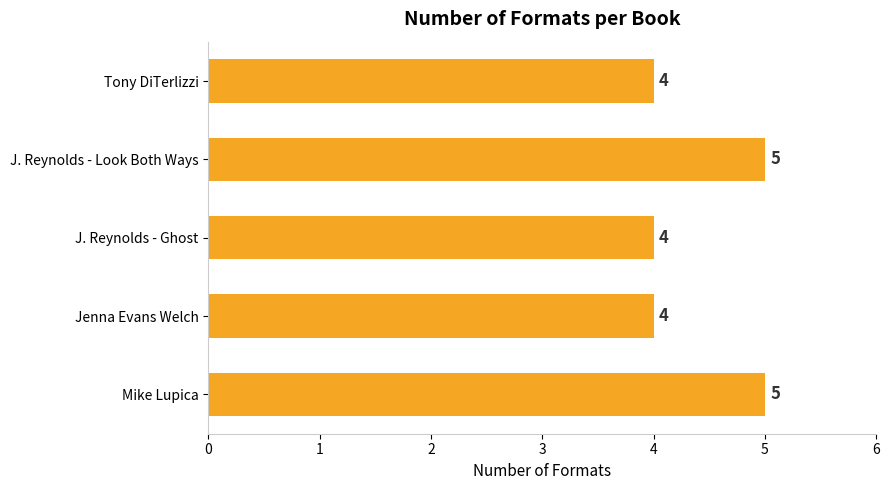

What position from the bottom is J. Reynolds - Ghost?

3